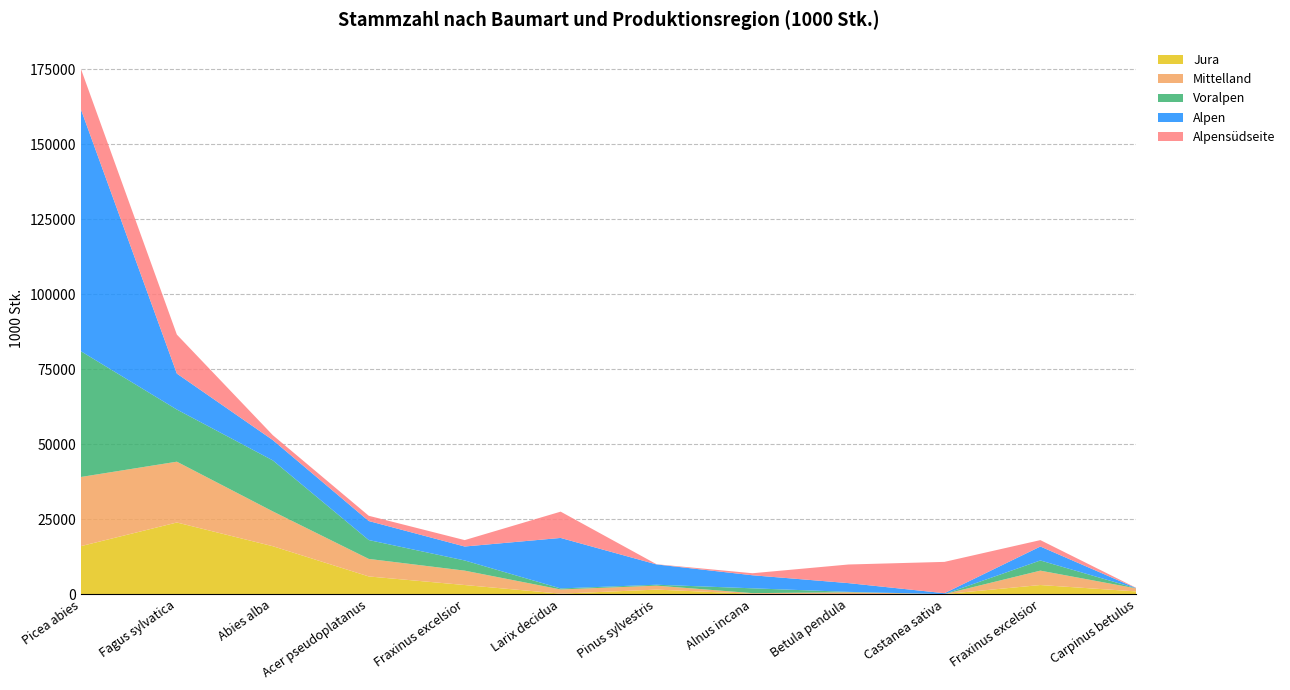

Reading left to right, extract all data points from this chart.

Jura: Picea abies=15992	Fagus sylvatica=23878	Abies alba=15968	Acer pseudoplatanus=5885	Fraxinus excelsior=3020	Larix decidua=148	Pinus sylvestris=1492	Alnus incana=105	Betula pendula=19	Castanea sativa=0	Fraxinus excelsior=3020	Carpinus betulus=890
Mittelland: Picea abies=23067	Fagus sylvatica=20280	Abies alba=11616	Acer pseudoplatanus=5848	Fraxinus excelsior=4802	Larix decidua=1395	Pinus sylvestris=1318	Alnus incana=212	Betula pendula=582	Castanea sativa=0	Fraxinus excelsior=4802	Carpinus betulus=997
Voralpen: Picea abies=41936	Fagus sylvatica=17397	Abies alba=17011	Acer pseudoplatanus=6290	Fraxinus excelsior=3391	Larix decidua=342	Pinus sylvestris=311	Alnus incana=1610	Betula pendula=136	Castanea sativa=0	Fraxinus excelsior=3391	Carpinus betulus=35
Alpen: Picea abies=80663	Fagus sylvatica=11985	Abies alba=6772	Acer pseudoplatanus=6345	Fraxinus excelsior=4655	Larix decidua=16842	Pinus sylvestris=6768	Alnus incana=4350	Betula pendula=2920	Castanea sativa=291	Fraxinus excelsior=4655	Carpinus betulus=55
Alpensüdseite: Picea abies=13518	Fagus sylvatica=13012	Abies alba=1637	Acer pseudoplatanus=1752	Fraxinus excelsior=2135	Larix decidua=8770	Pinus sylvestris=68	Alnus incana=676	Betula pendula=6211	Castanea sativa=10448	Fraxinus excelsior=2135	Carpinus betulus=80